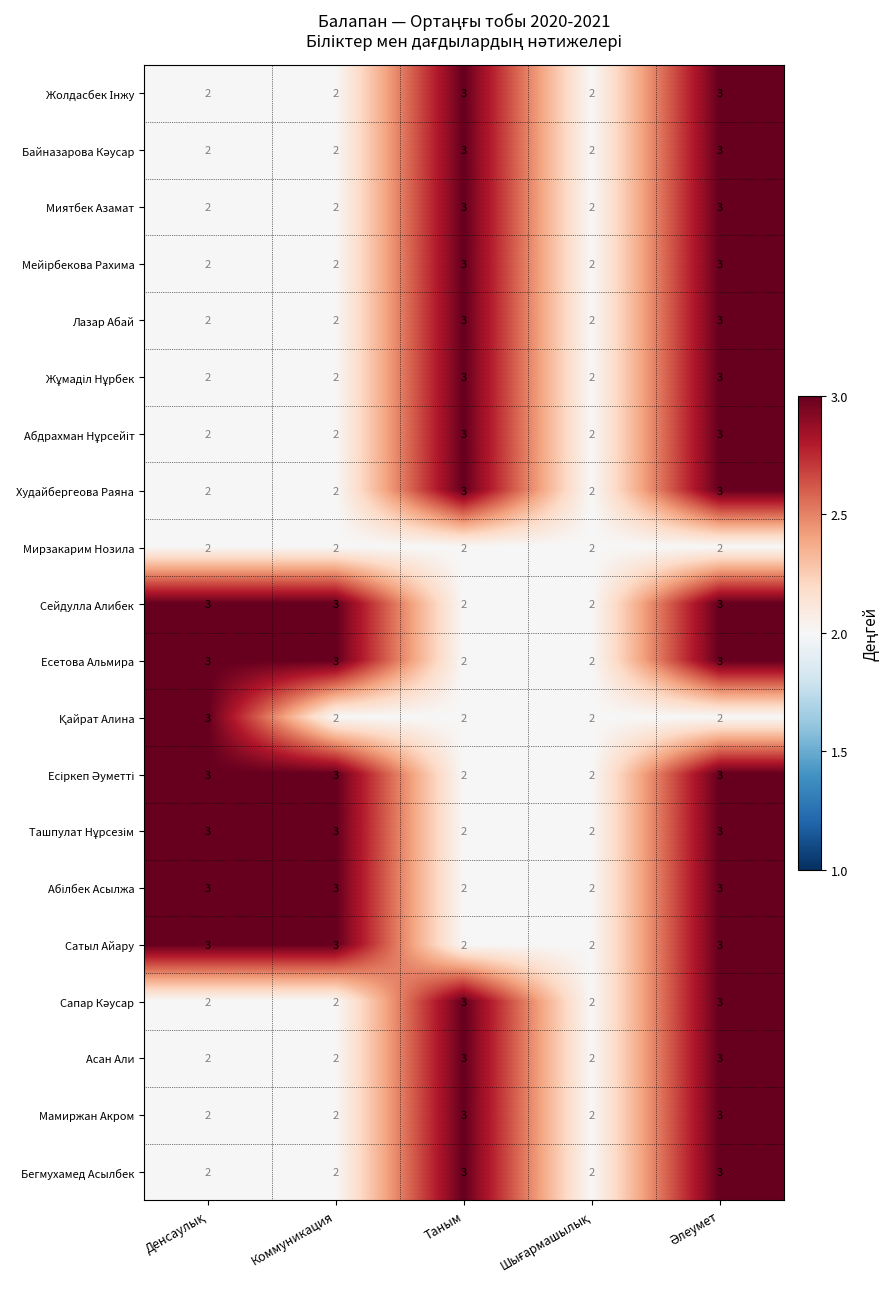

What is the smallest value displayed?

2